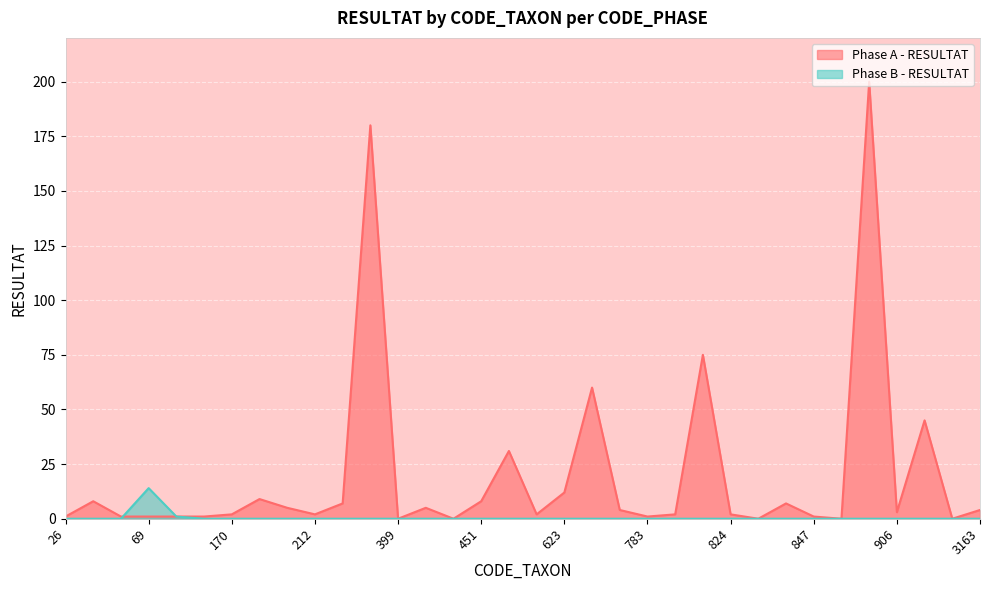

List the labels in order of value, largest first.

69, 127, 26, 46, 66, 140, 170, 183, 211, 212, 322, 364, 399, 404, 421, 451, 618, 619, 623, 625, 757, 783, 801, 807, 824, 831, 838, 847, 887, 892, 906, 933, 2393, 3163